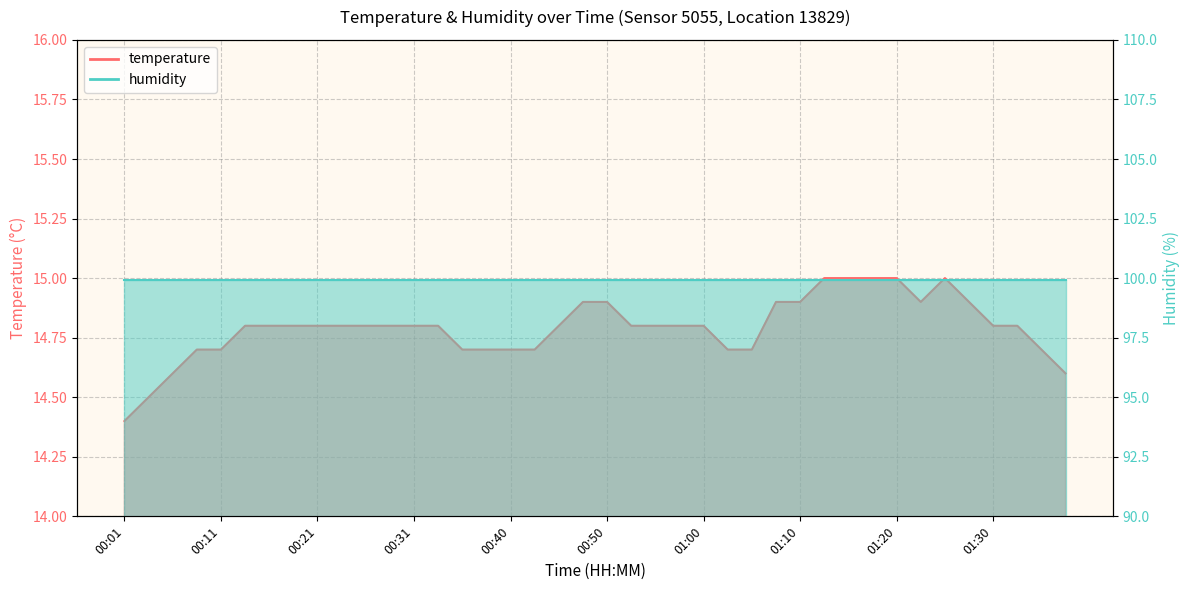

What is the value of the 31st point from the left?

15.0